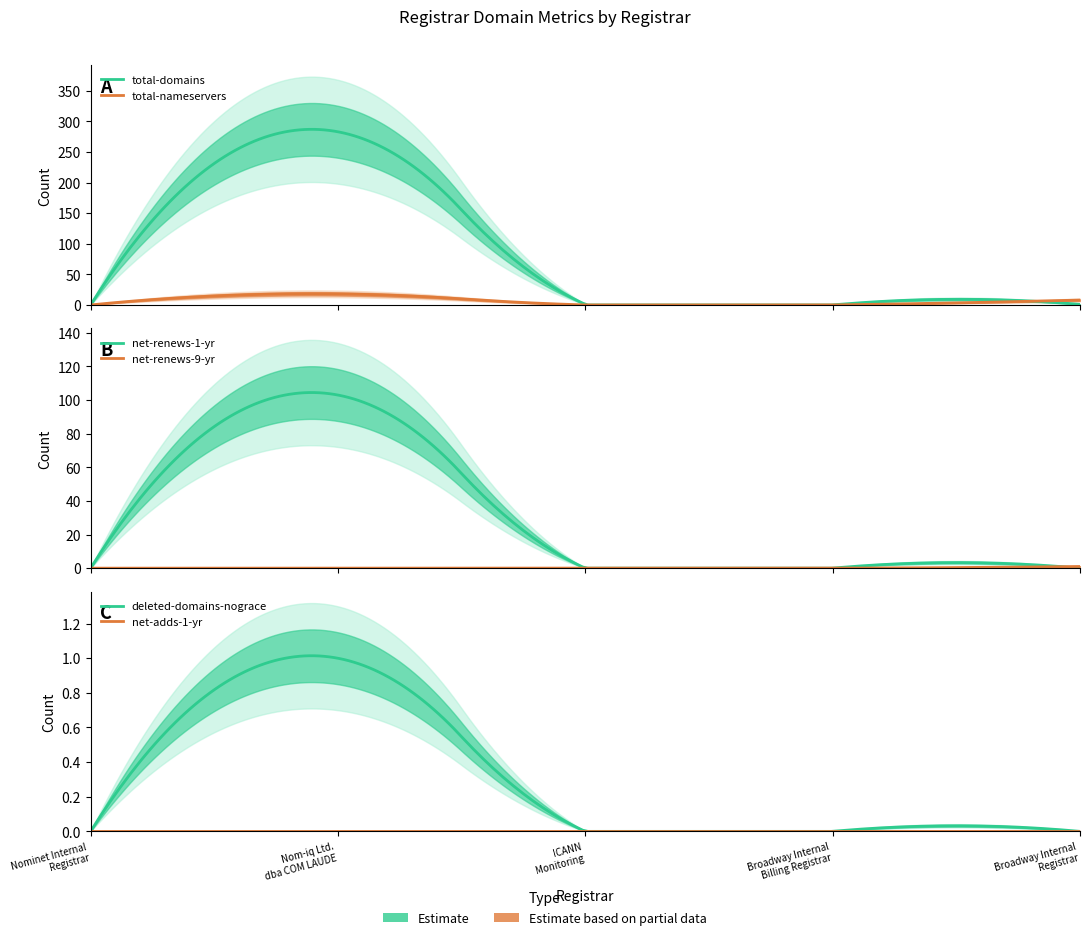

Rank the series at Broadway Internal
Billing Registrar from lowest to highest value.

total-domains, total-nameservers, net-renews-1-yr, net-renews-9-yr, deleted-domains-nograce, net-adds-1-yr